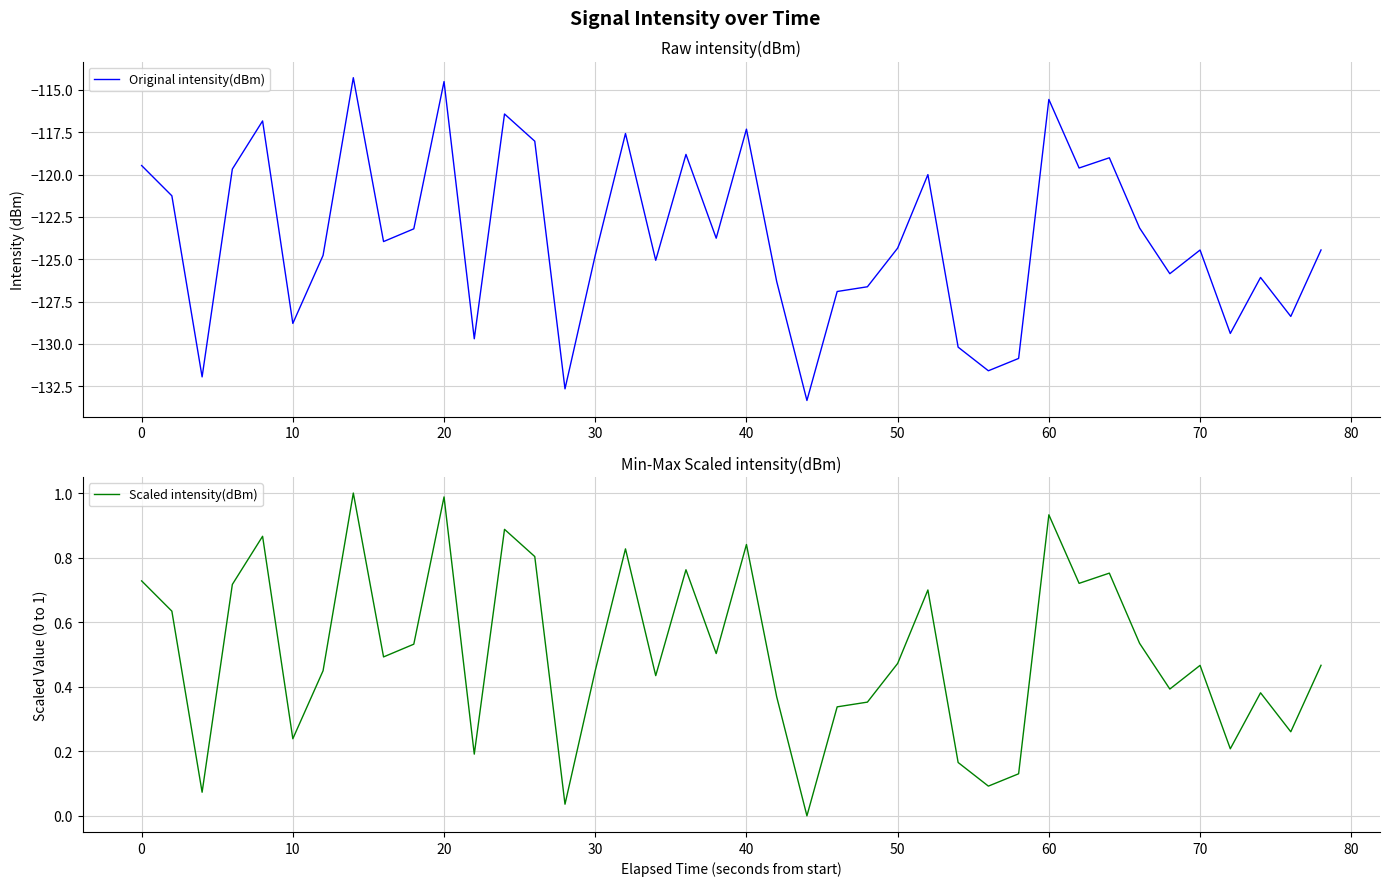

Is it true that Scaled intensity(dBm) equals 0.6 at 60?

False